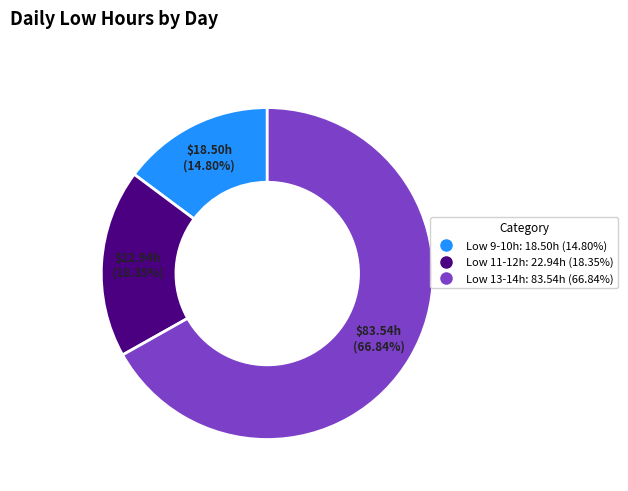

How many segments does this pie chart have?

3